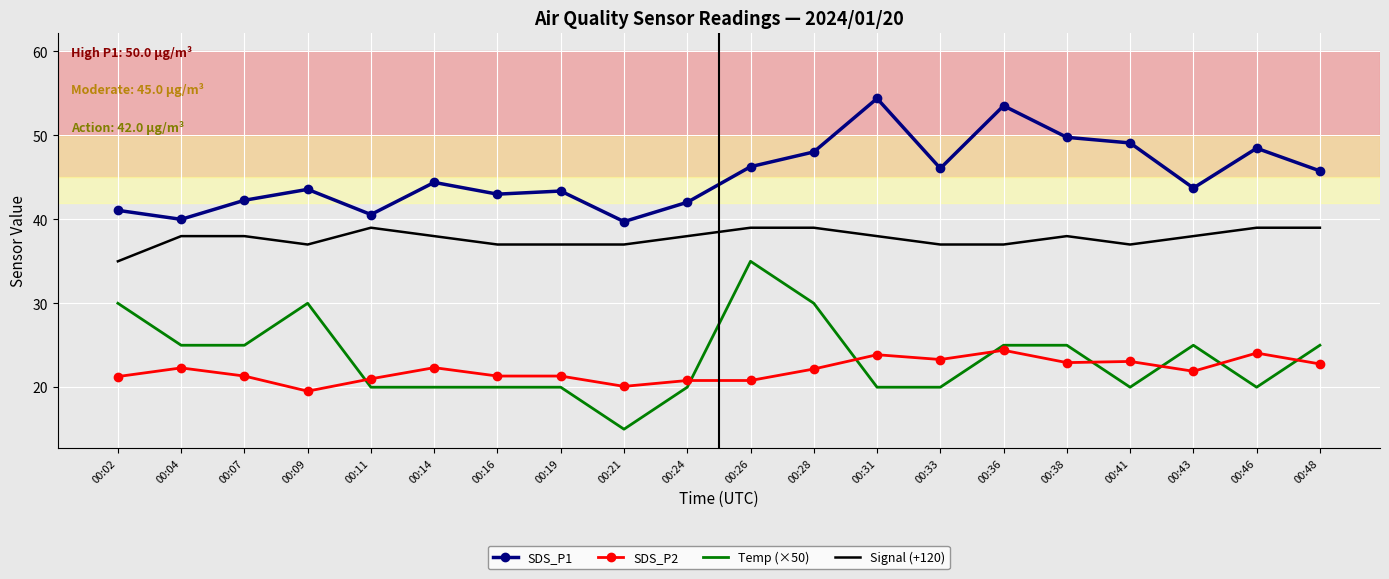

True or false: Signal (+120) and Temp (×50) intersect in this chart.

False